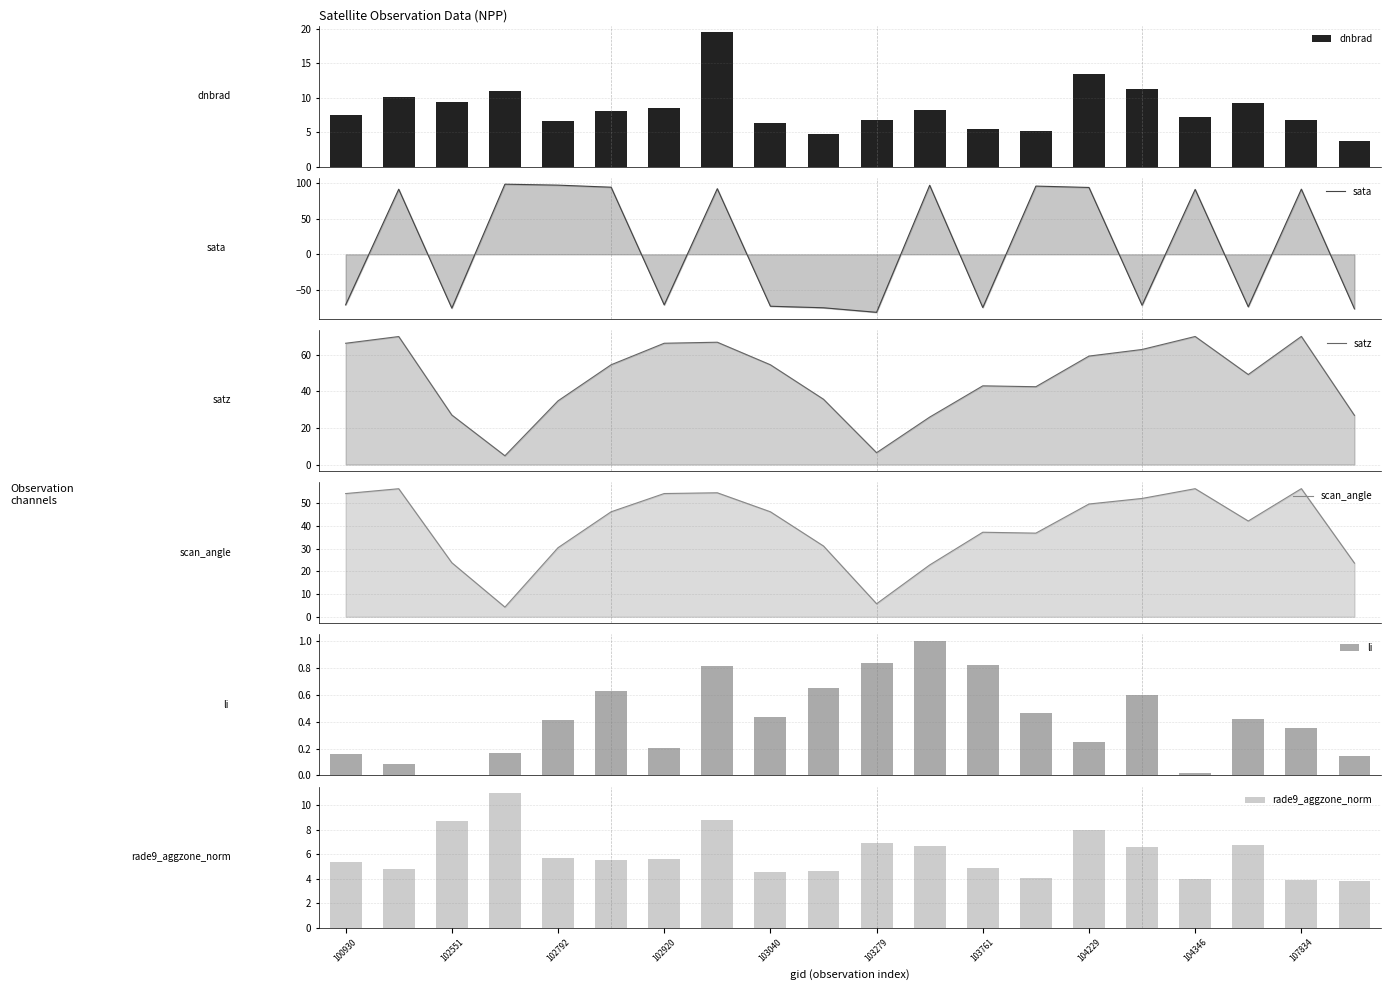

The li series shows 0.5 at 13. True or false?

True